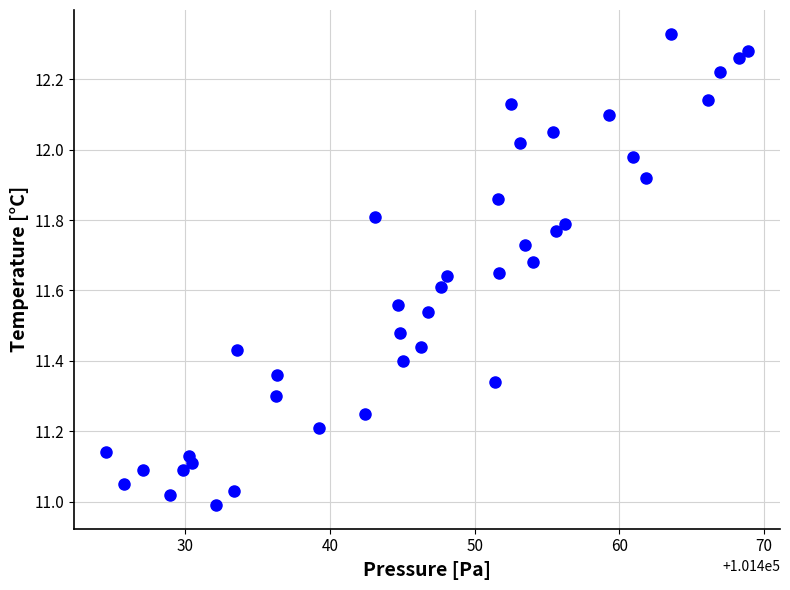

What is the range of Y values (max minus min)?

1.3